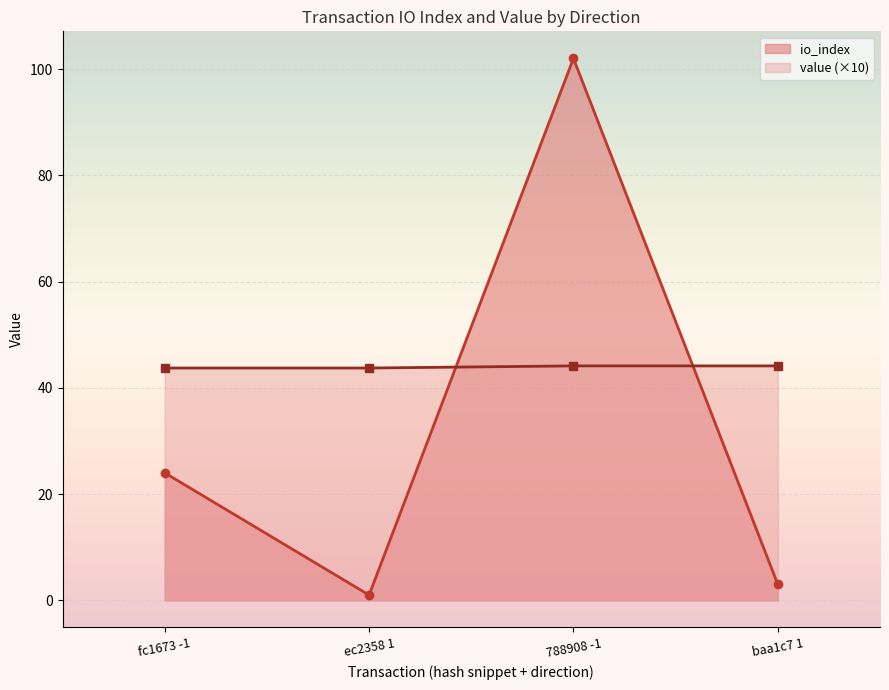

The value of io_index at fc1673 -1 is 38.2. True or false?

False